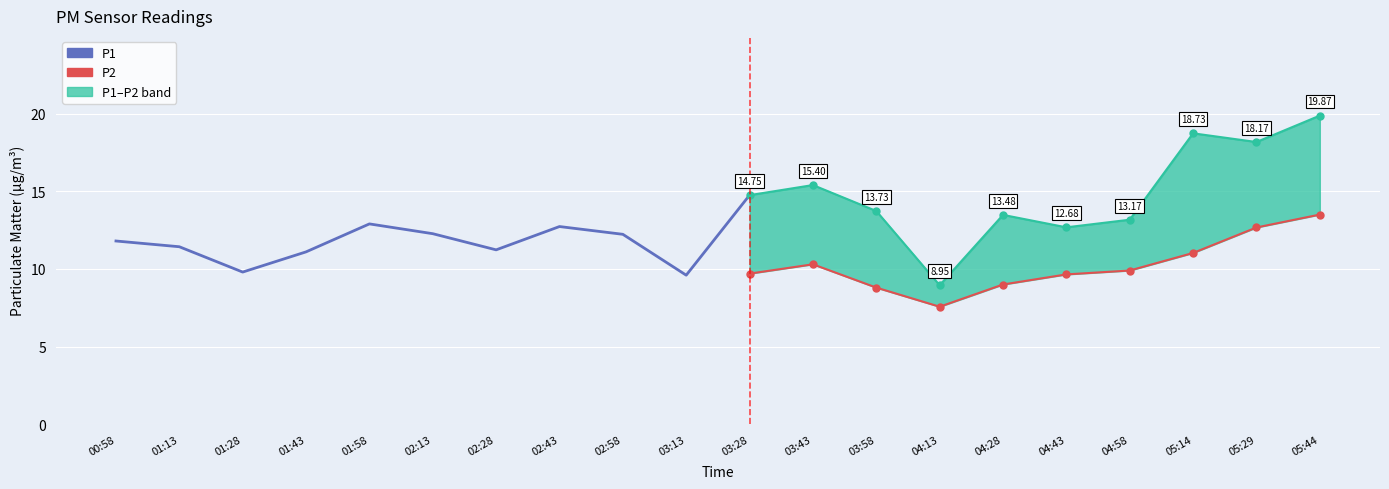

How many data points in P1 are above 12?

13